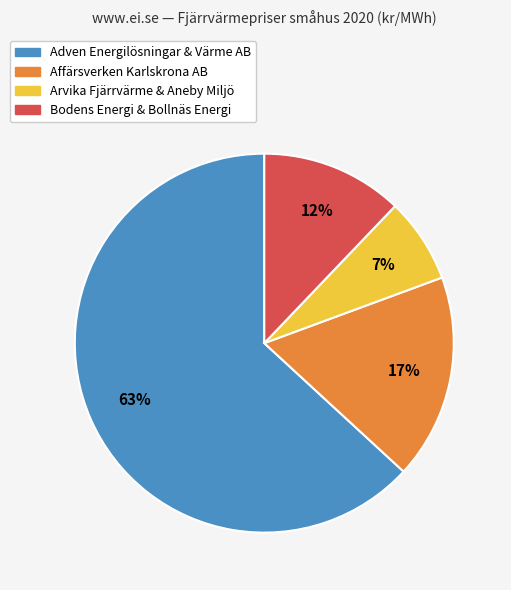

To the nearest percent, what is the average slice percentage?

25%